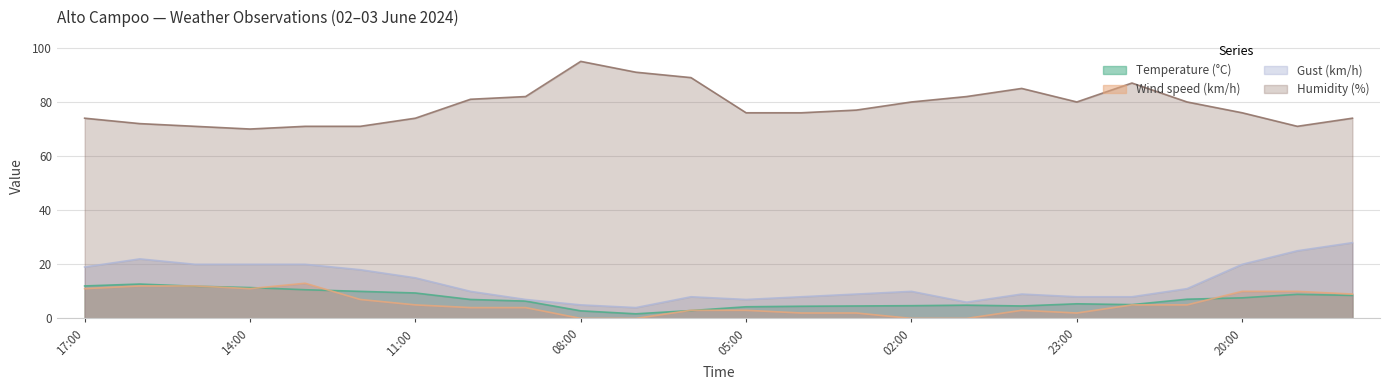

True or false: Humidity (%) and Gust (km/h) cross at least once.

False